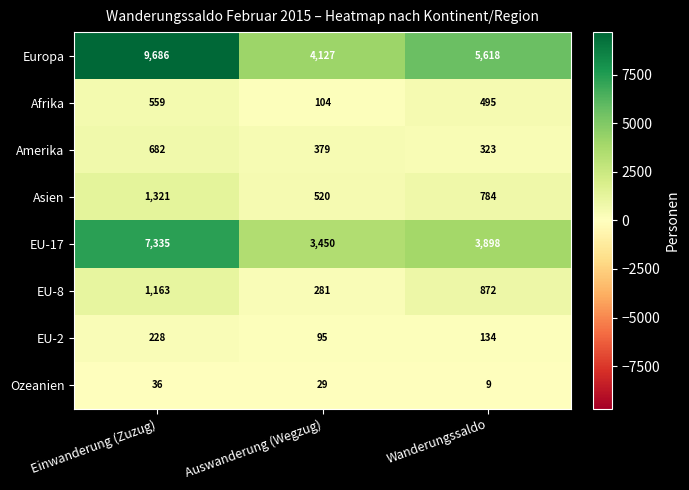

Which series has the largest range (max minus min)?

Europa